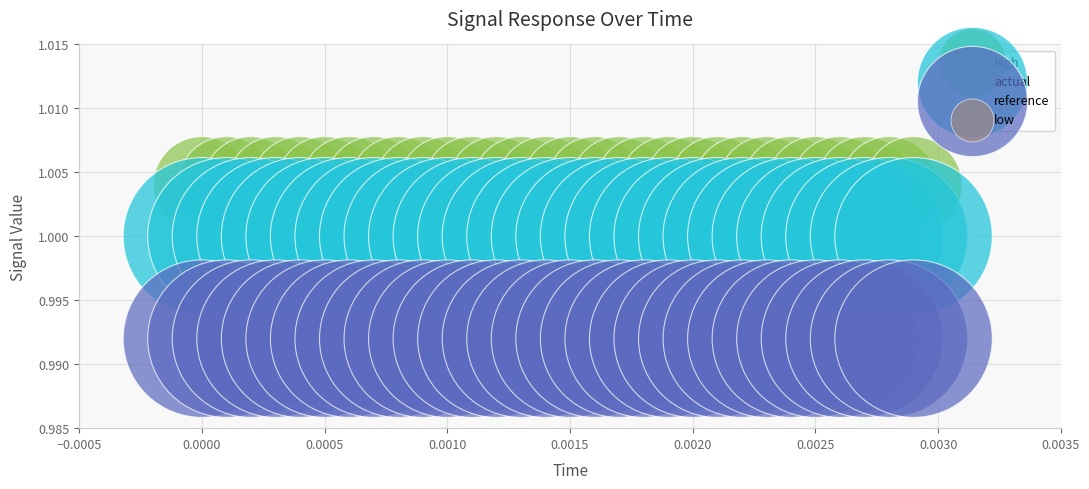

Which series reaches the maximum Y coordinate?

high